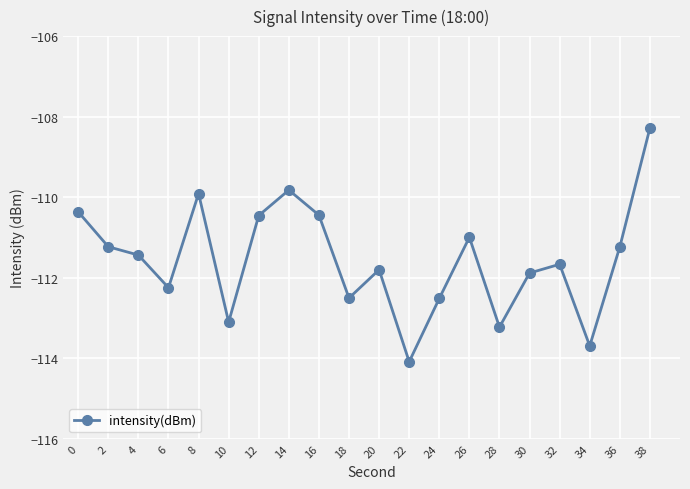

Between 12 and 30, which is larger?

12